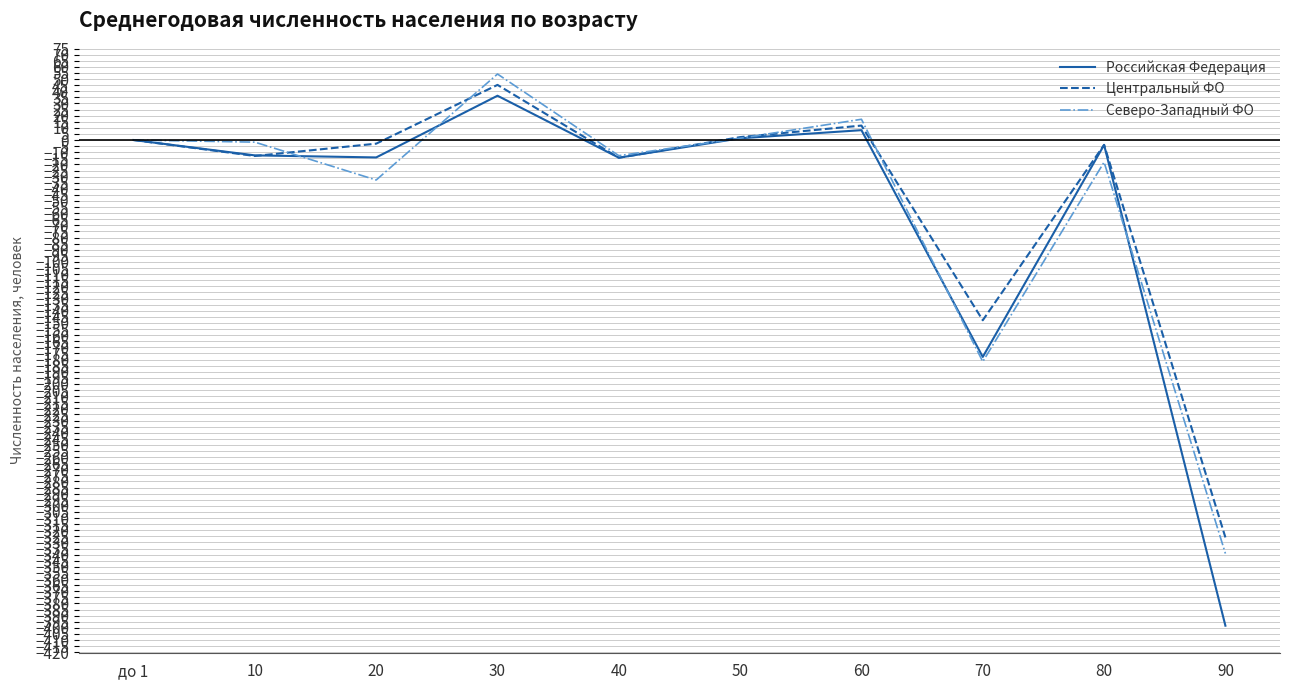

What position from the left is 90?

10